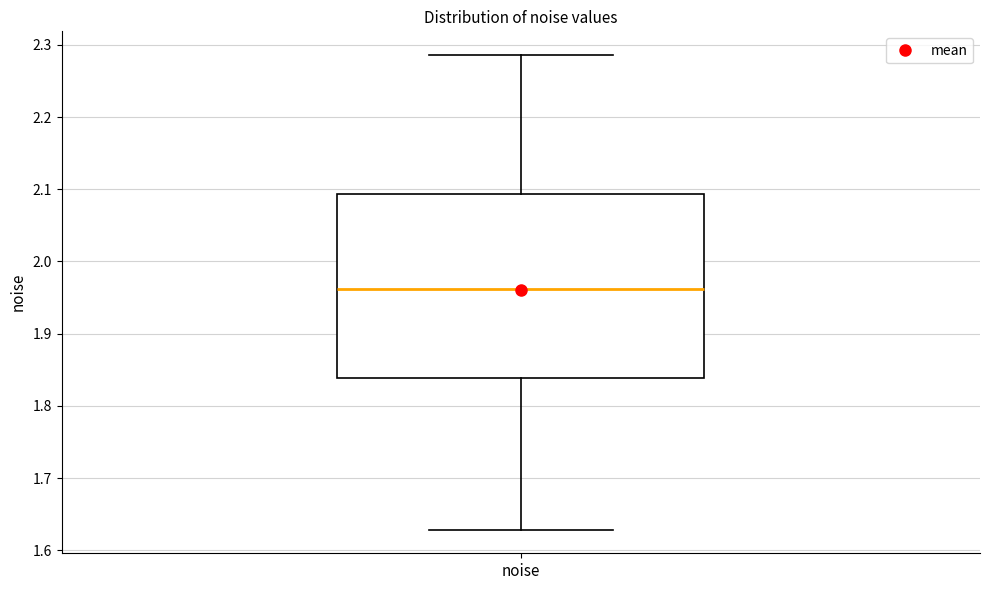

Where is the upper edge of the box for noise on the y-axis? The values are not printed on the chart, so give them approximately, as read against the axis.

2.09